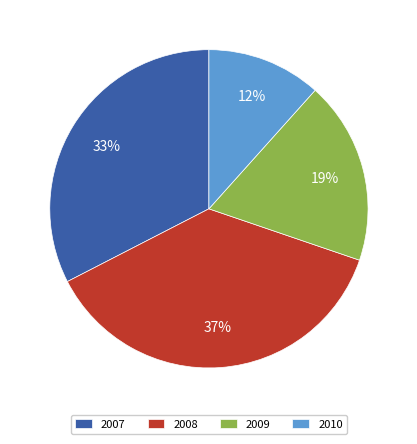

Which has a higher value, 2008 or 2007?

2008